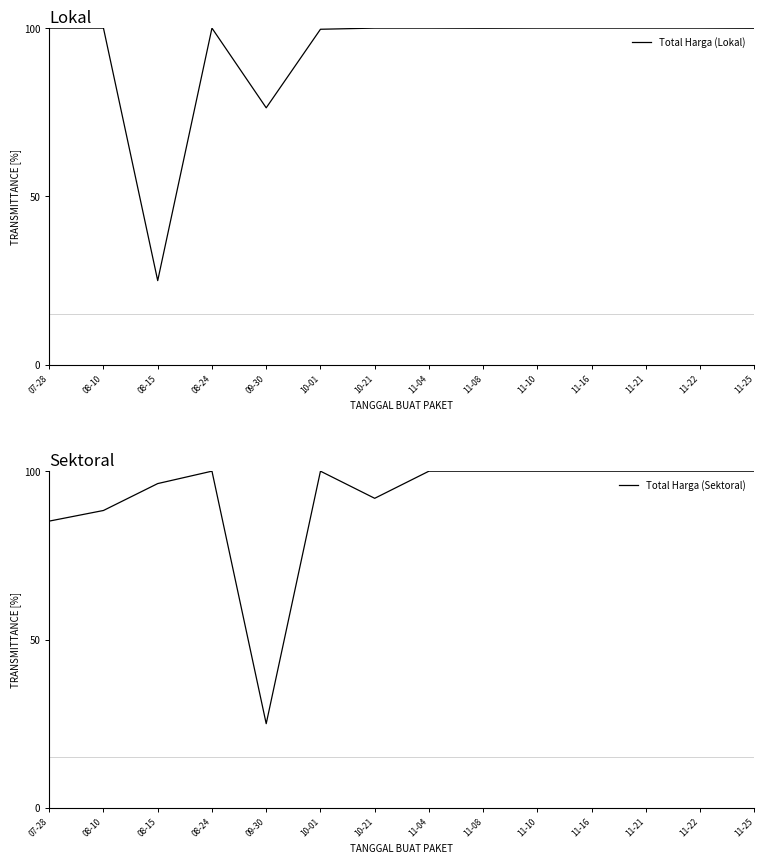

At 11-04, list the series in order from largest to smallest.

Total Harga (Lokal), Total Harga (Sektoral)